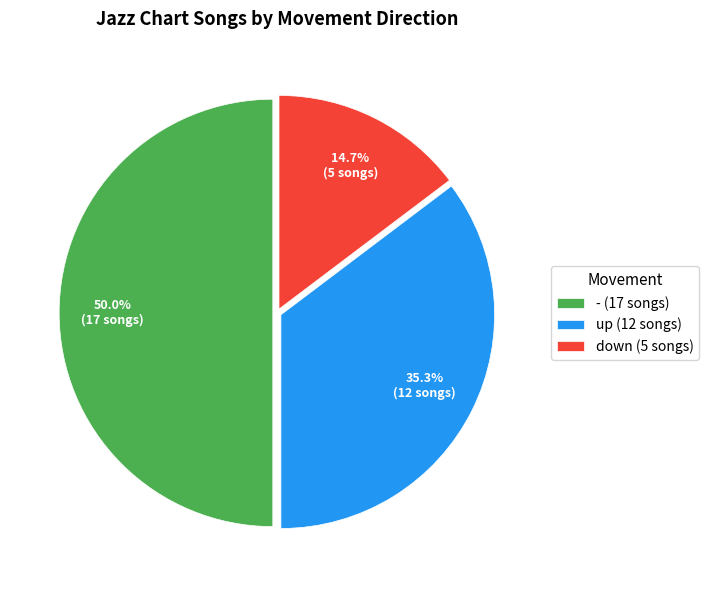

How many segments does this pie chart have?

3